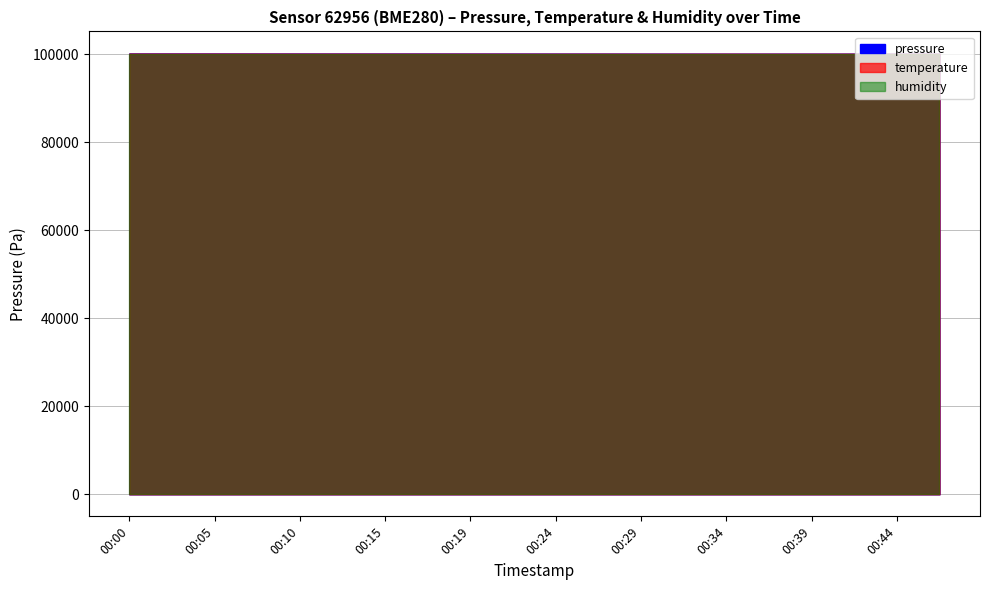

Between 00:15 and 00:34, which series saw the biggest shift?

pressure